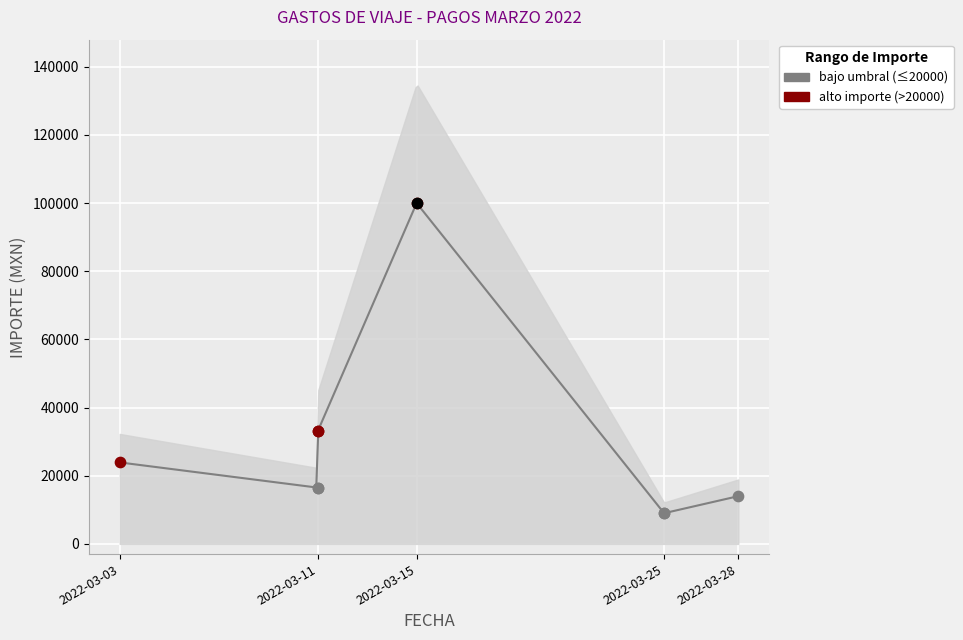

What is the change in value from 2022-03-11 to 2022-03-28?

-2500